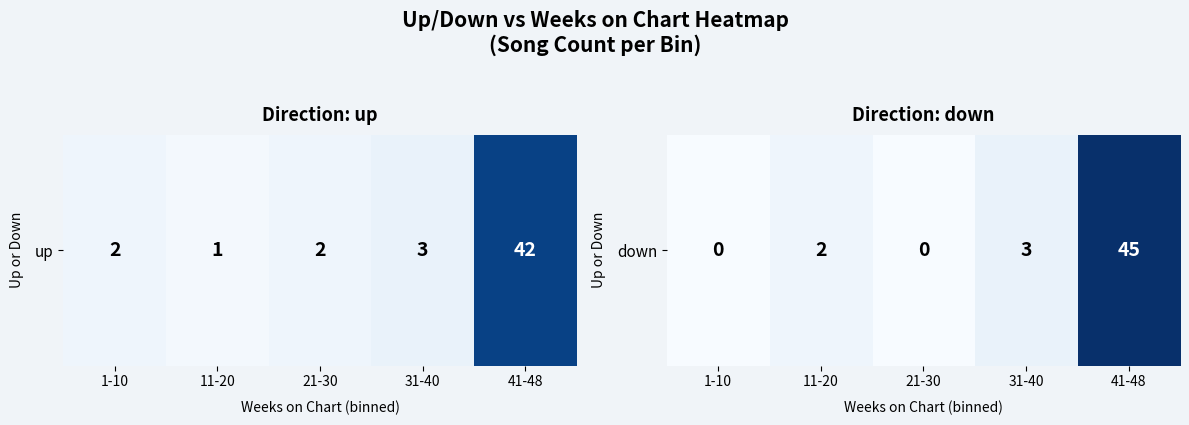

At which category does the chart reach its minimum across all series?

1-10